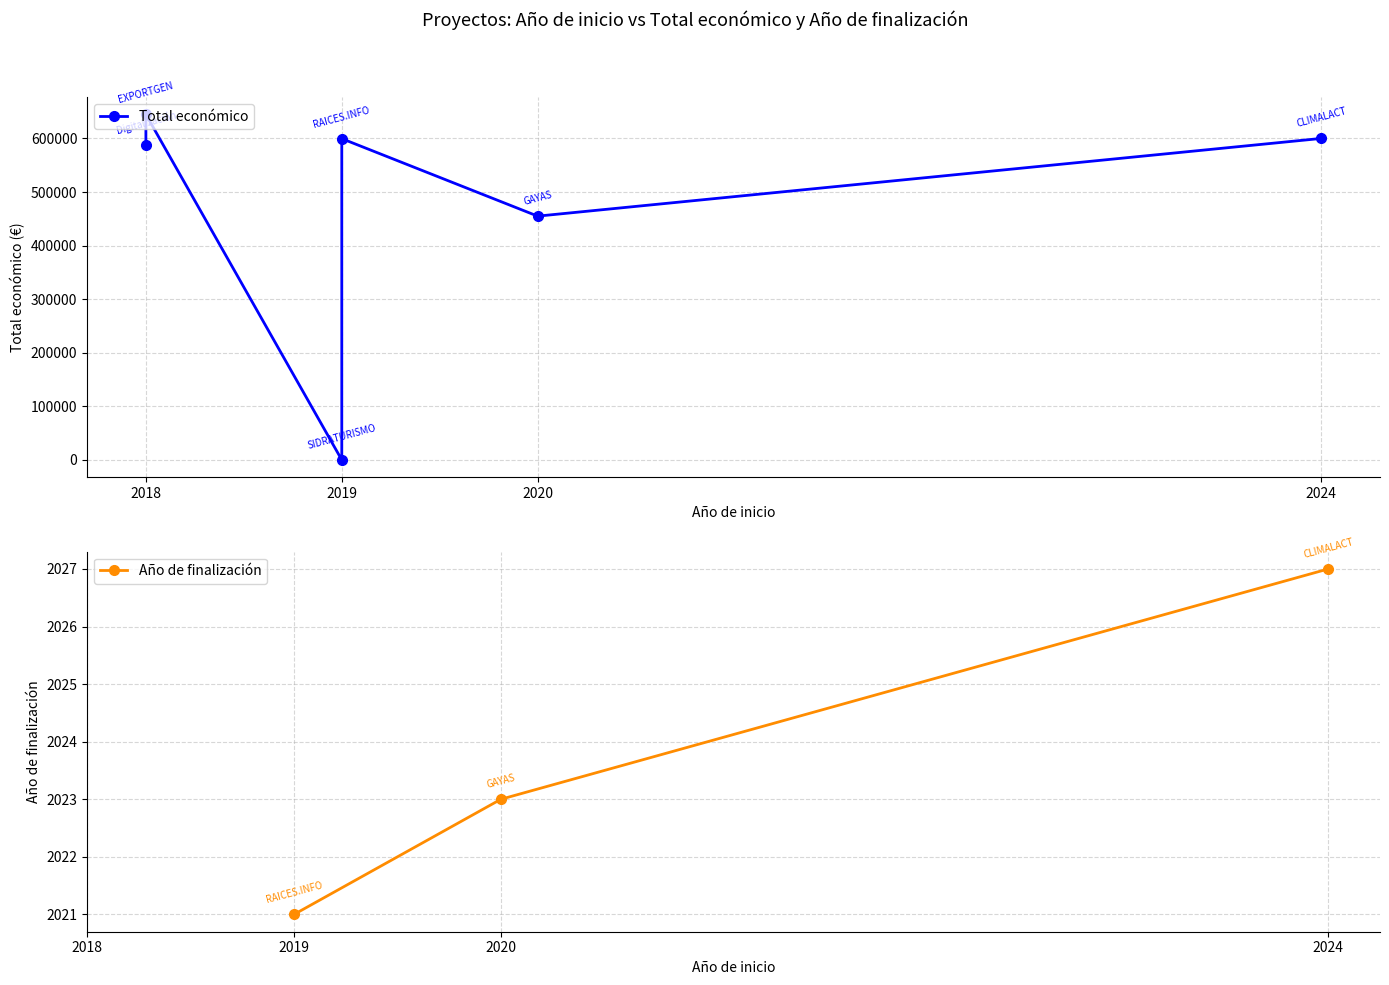

Does the chart display data point markers on the line(s)?

Yes